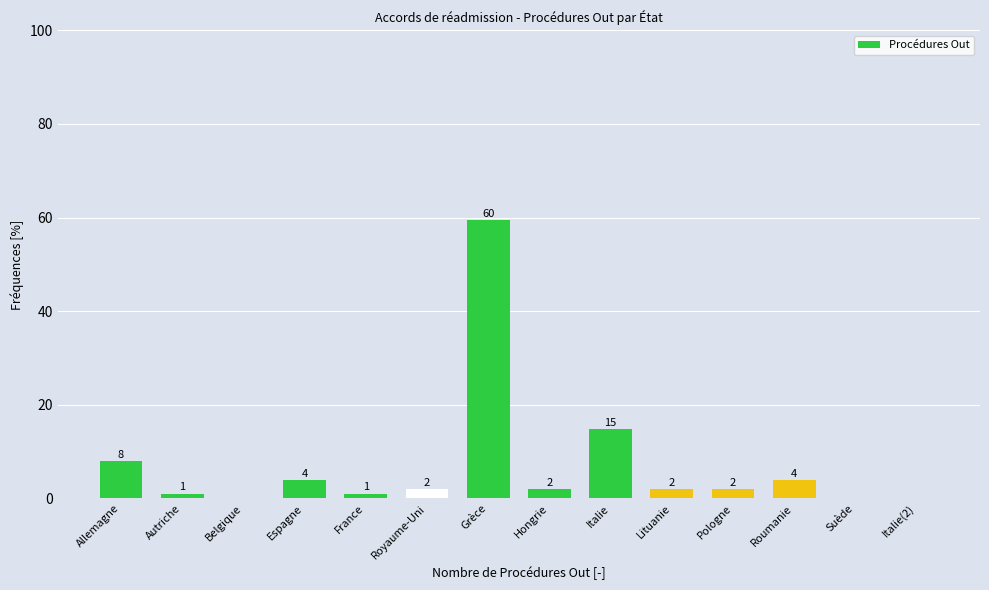

What is the change in value from France to Hongrie?

+1.0